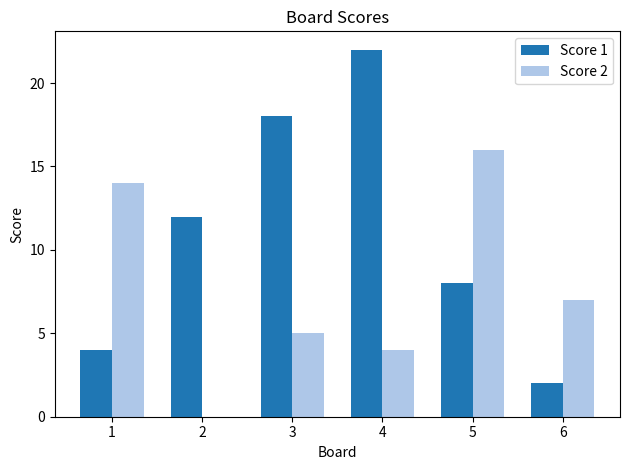

True or false: Score 1 has a value of 10 at 3.

False